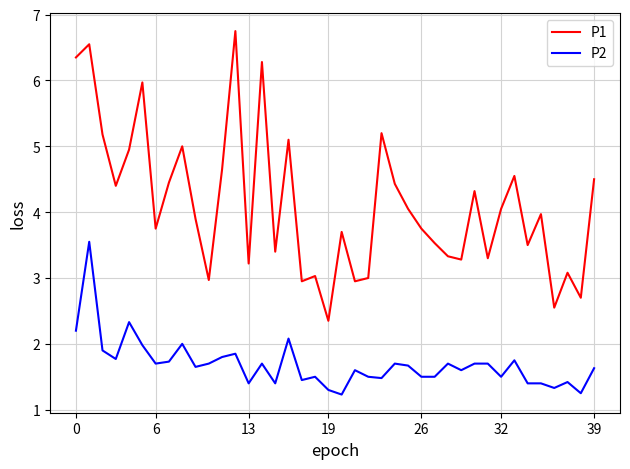

What is the minimum value for P2?

1.2